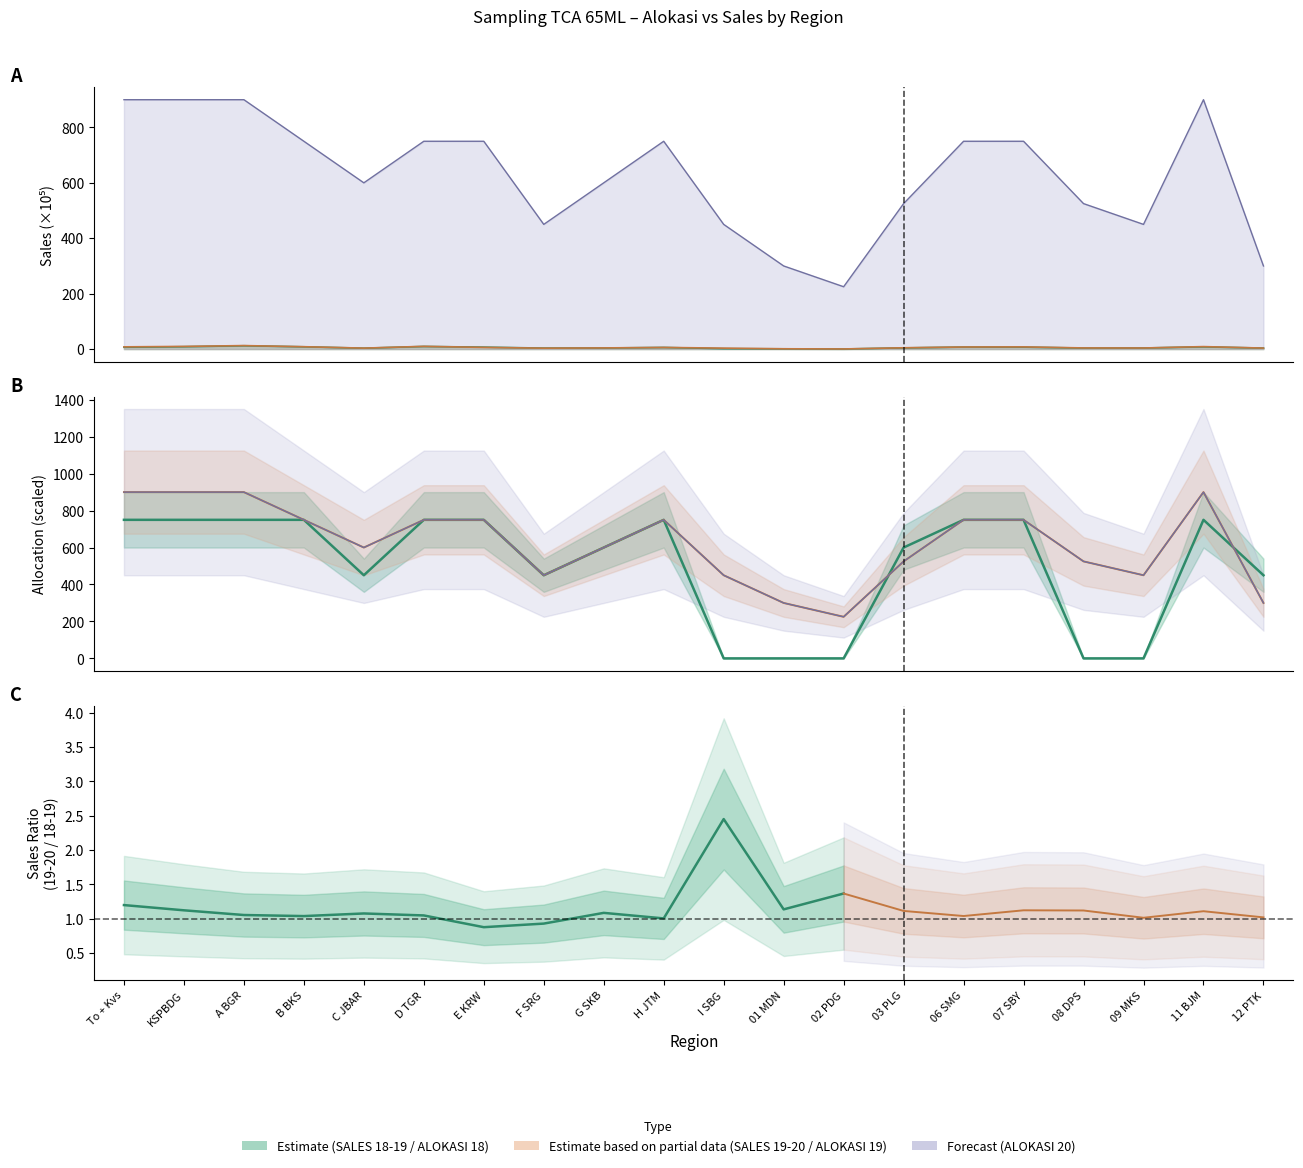

Is the value of SALES jul18-jun19 at 02 PDG greater than the value of ALOKASI 18 at 03 PLG?

No